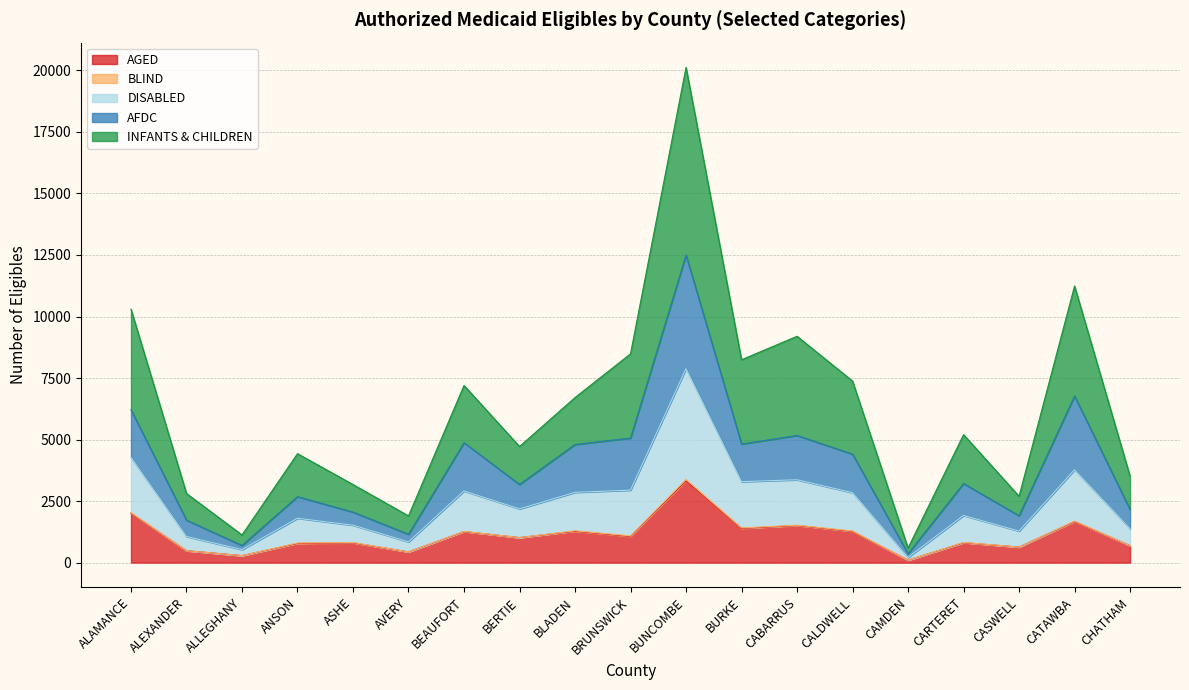

In DISABLED, how many points are higher than both neighbors (excluding endpoints)?

6